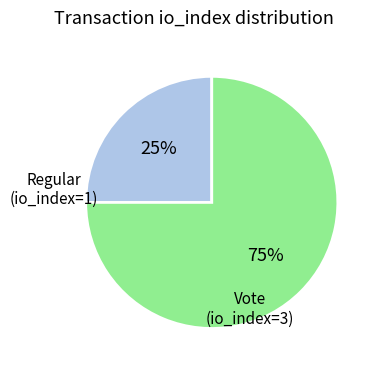

Is there any slice that represents more than half of the pie?

Yes